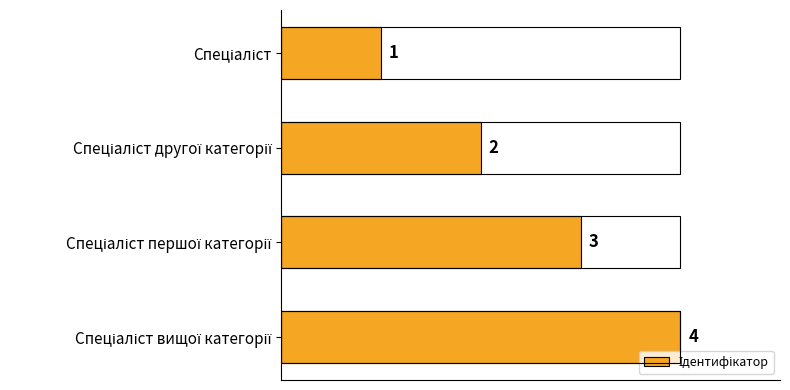

What is the value of the 4th bar from the top?

4